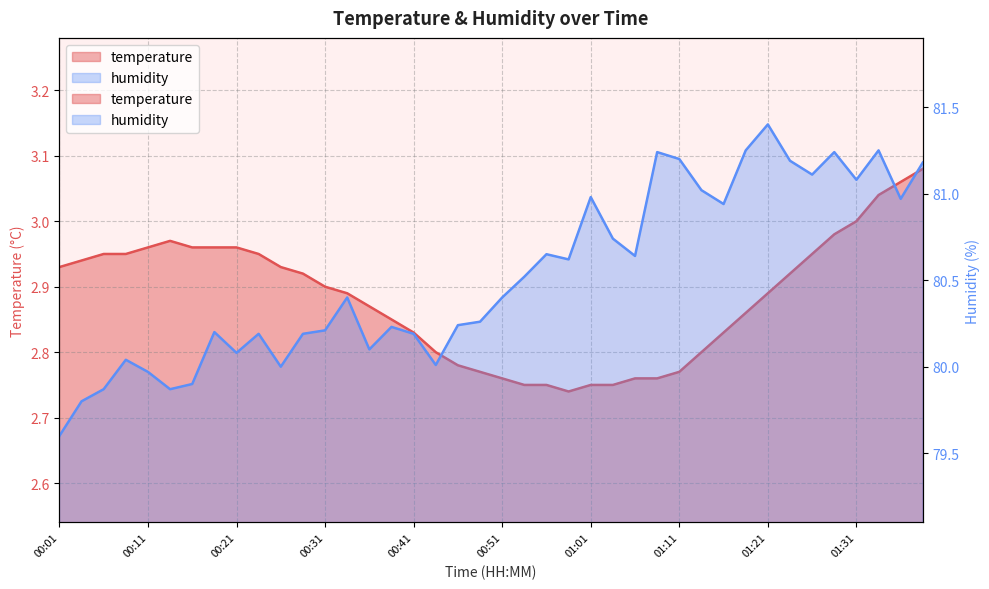

What are all the series names shown in the legend?

temperature, humidity